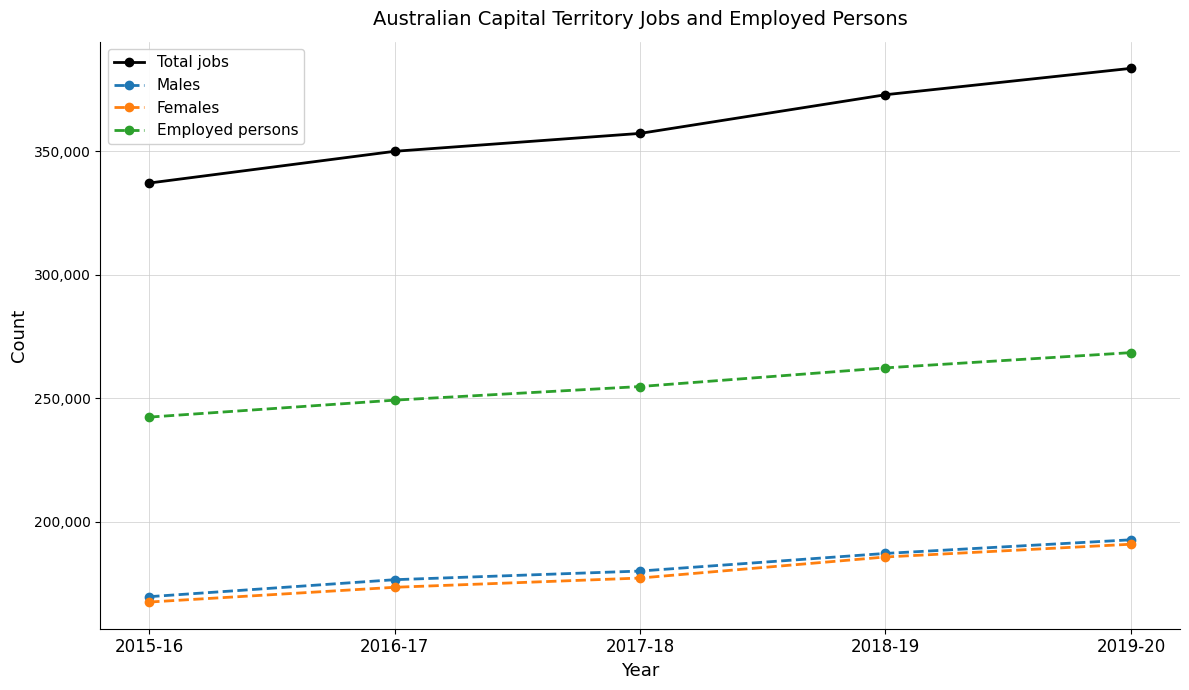

Which category has the lowest value across all series?

2015-16